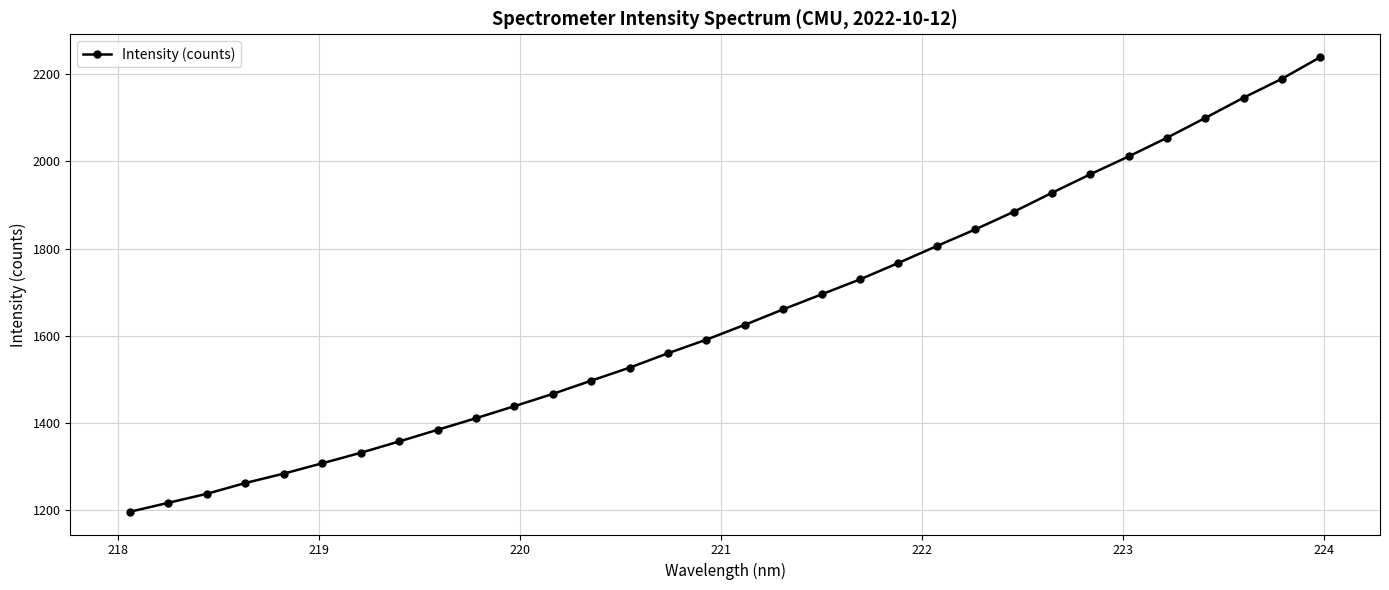

Reading left to right, extract all data points from this chart.

1196.2	1216.8	1237.4	1262.2	1283.7	1307.4	1331.4	1357.4	1384.2	1410.8	1438.4	1466.6	1496.9	1526.8	1559.9	1591.1	1625.1	1660.6	1695.0	1729.3	1767.1	1805.8	1843.9	1884.2	1927.9	1970.5	2011.5	2054.3	2100.0	2146.4	2189.8	2239.5